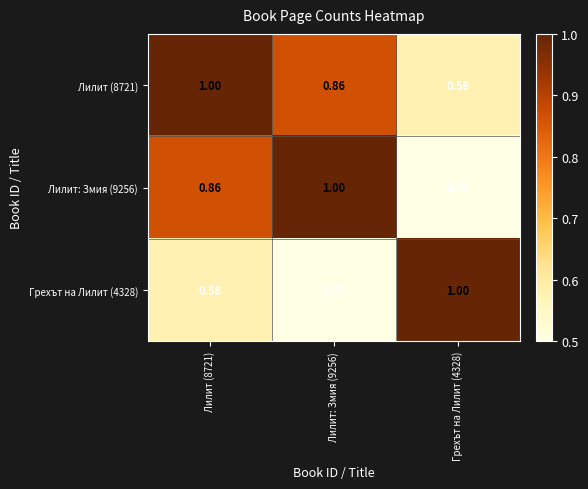

Is the value of Грехът на Лилит (4328) at Лилит (8721) greater than the value of Лилит: Змия (9256) at Лилит: Змия (9256)?

No